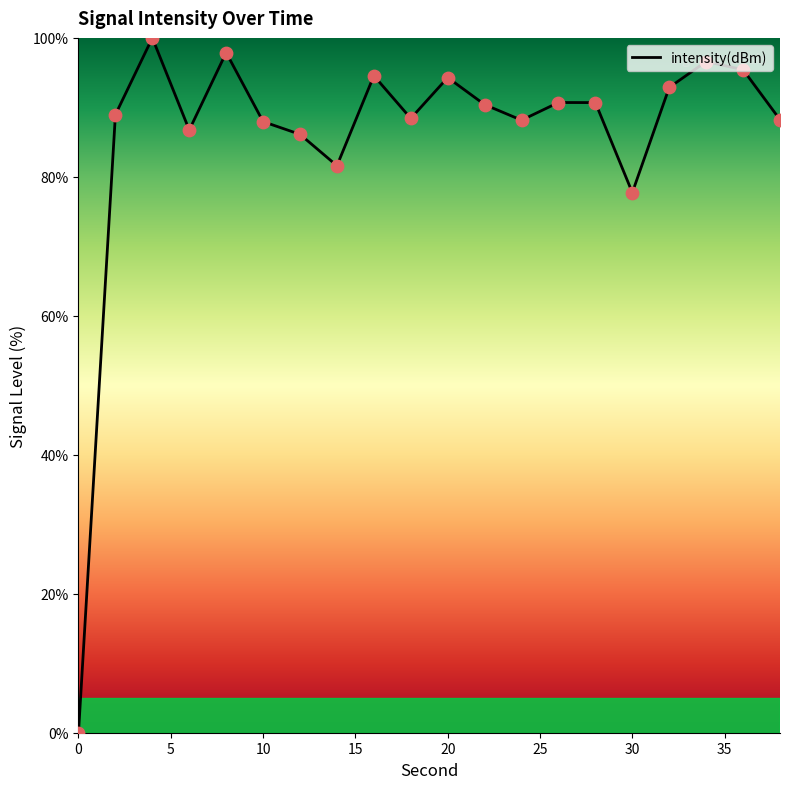

What is the difference between the maximum and minimum values?

100.0